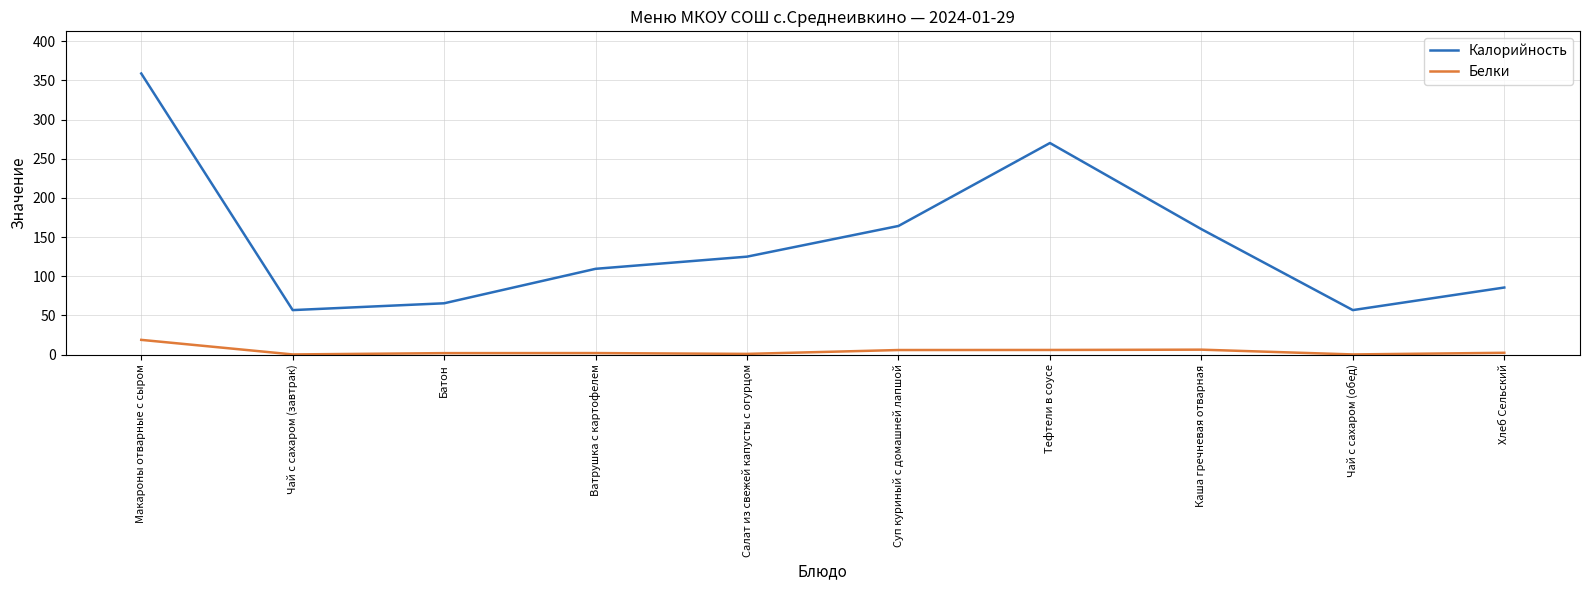

What is the difference between the maximum and second lowest values in the Белки series?

18.6